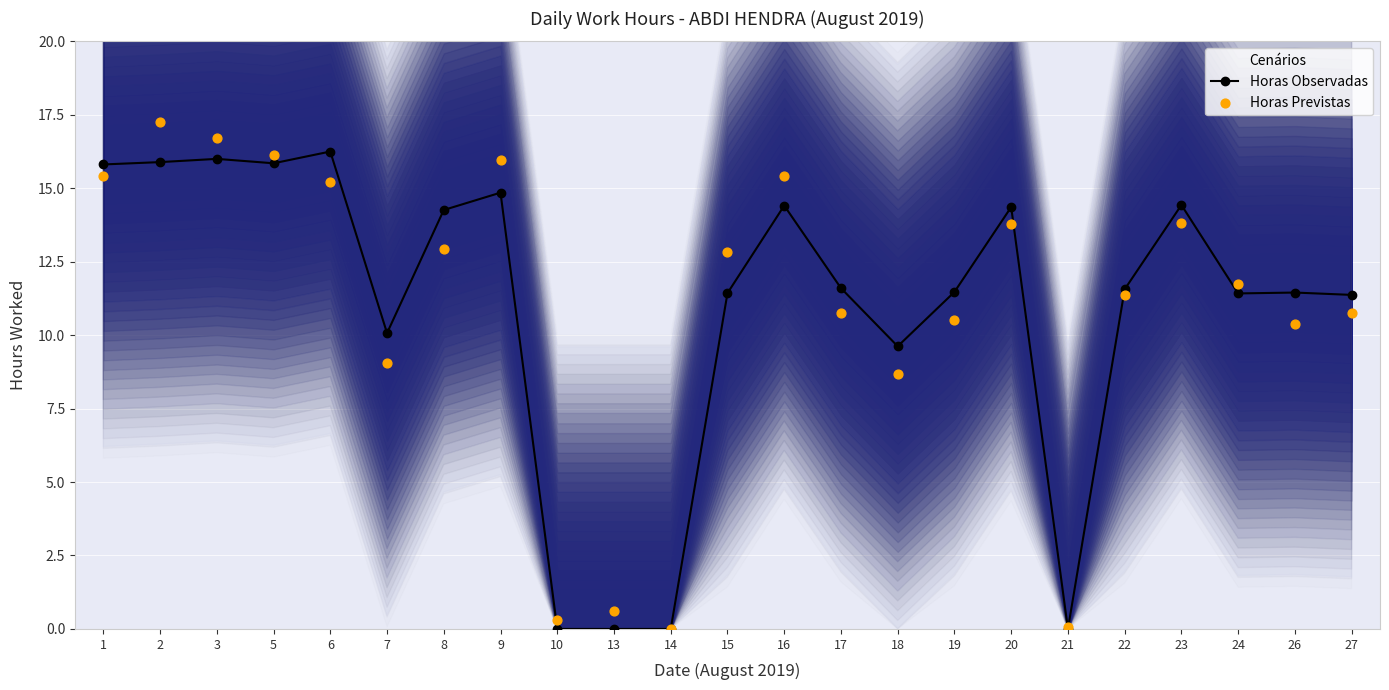

Which series has the widest spread of Y values?

Horas Previstas